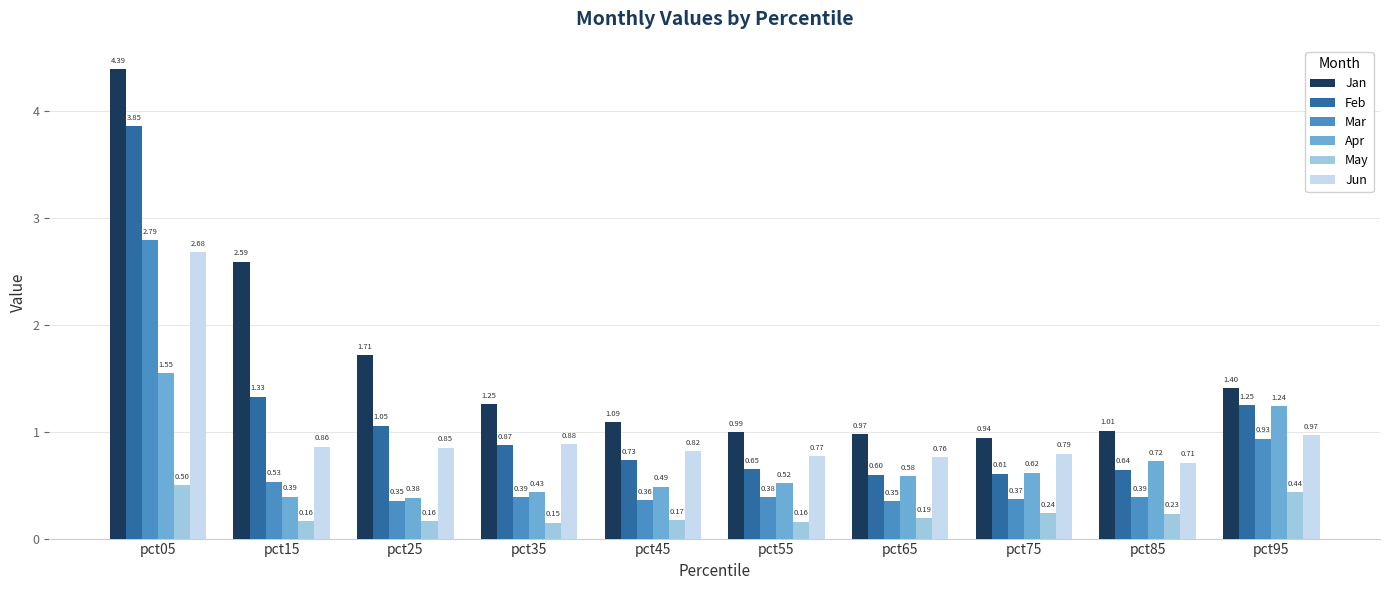

Rank the series by their maximum value, from highest to lowest.

Jan, Feb, Mar, Jun, Apr, May